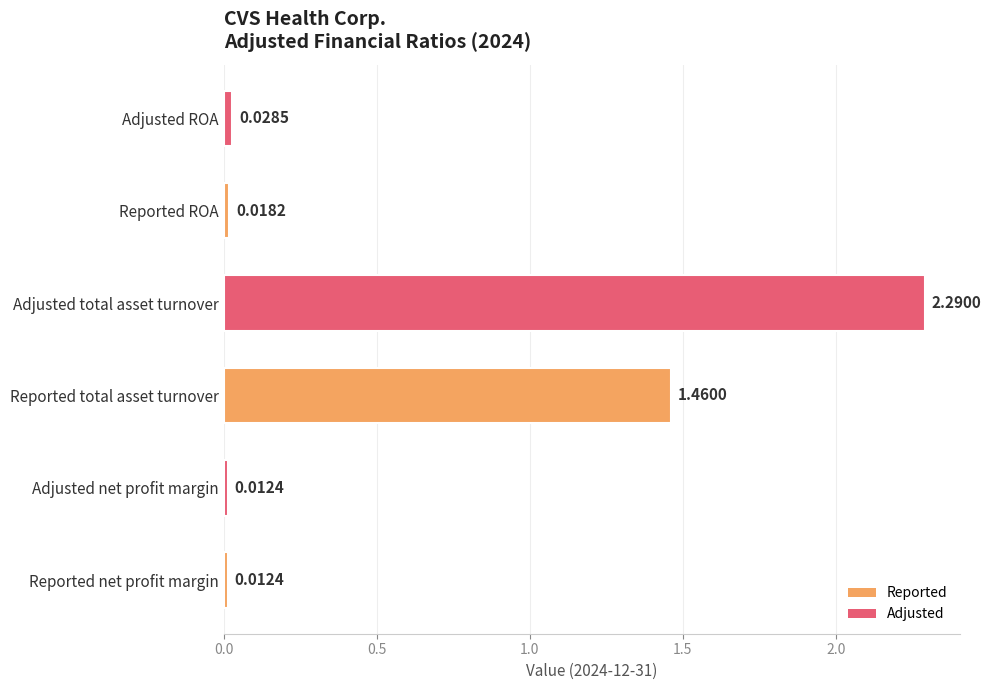

Where is the data nearest to the value 1?

Reported total asset turnover